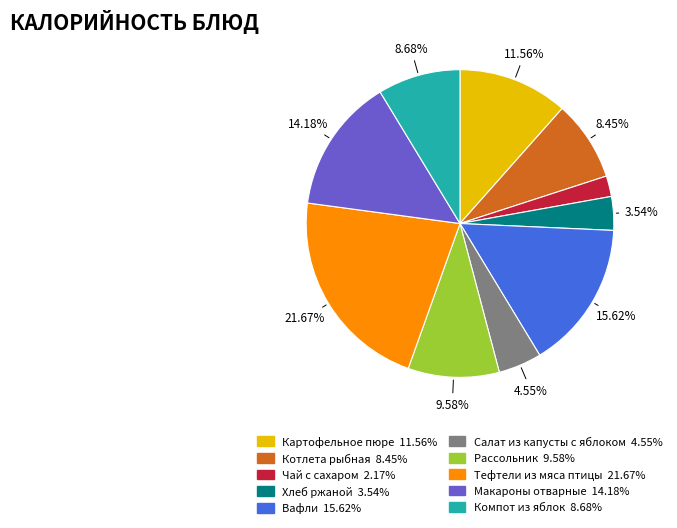

Which has a higher value, Макароны отварные or Котлета рыбная?

Макароны отварные